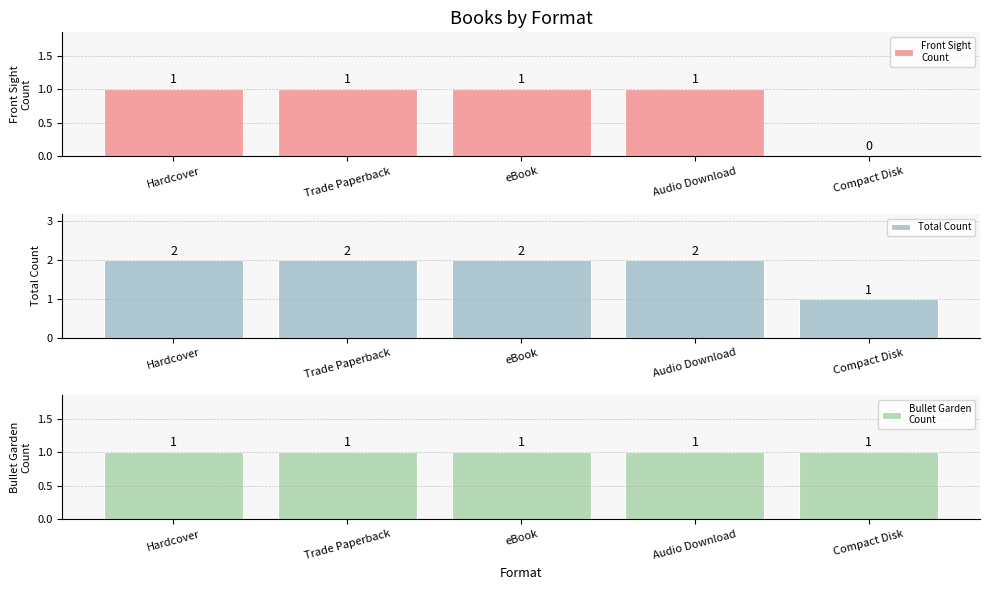

What is the spread (max minus min) of values at Trade Paperback?

1